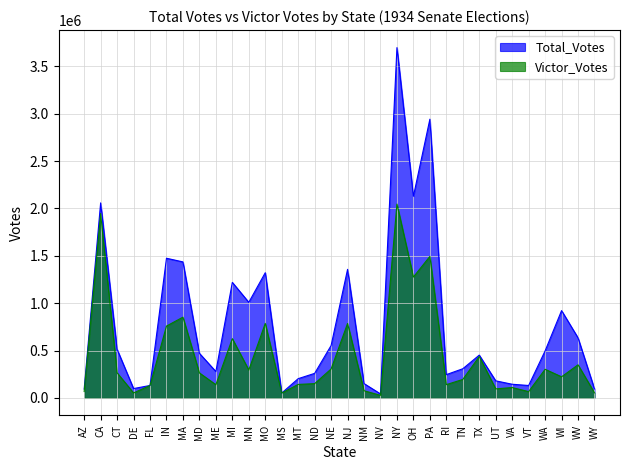

Reading right to left, list all the values displayed in this chart.

Total_Votes: WY=95026	WV=634571	WI=921926	WA=496688	VT=131552	VA=144750	UT=180792	TX=452259	TN=308274	RI=246313	PA=2942277	OH=2128843	NY=3697818	NV=42755	NM=151862	NJ=1357409	NE=553155	ND=259607	MT=203626	MS=51709	MO=1321876	MN=1009457	MI=1219734	ME=278768	MD=471112	MA=1435932	IN=1474612	FL=131780	DE=99166	CT=513175	CA=2058940	AZ=93920
Victor_Votes: WY=53806	WV=349882	WI=223438	WA=302606	VT=67146	VA=109963	UT=95931	TX=437254	TN=195430	RI=140700	PA=1494001	OH=1276206	NY=2046377	NV=27581	NM=76228	NJ=785971	NE=305858	ND=151205	MT=142823	MS=51709	MO=787110	MN=294757	MI=626017	ME=139773	MD=264279	MA=852776	IN=758801	FL=131780	DE=52829	CT=265552	CA=1946572	AZ=67648